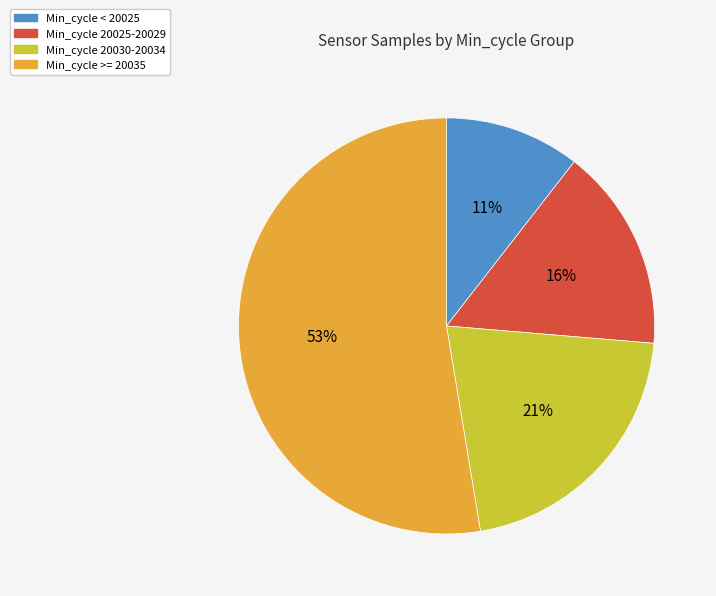

How many slices are in this pie chart?

4